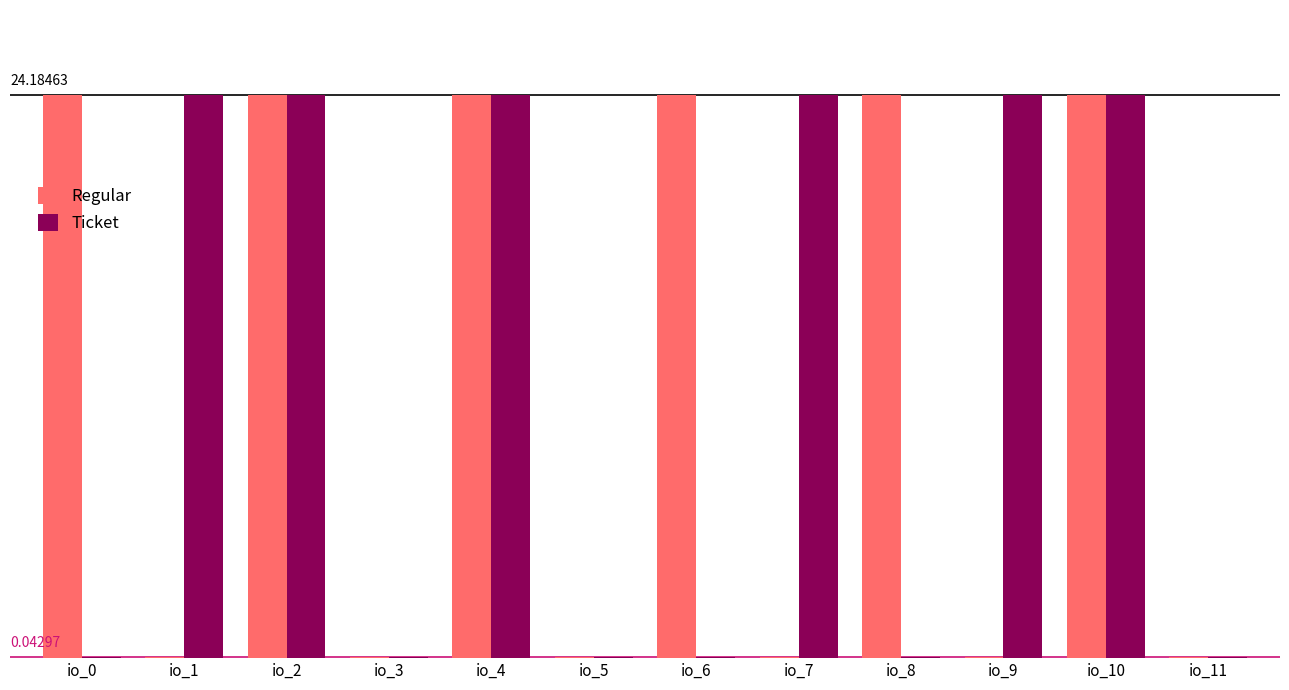

What are all the series names shown in the legend?

Regular, Ticket